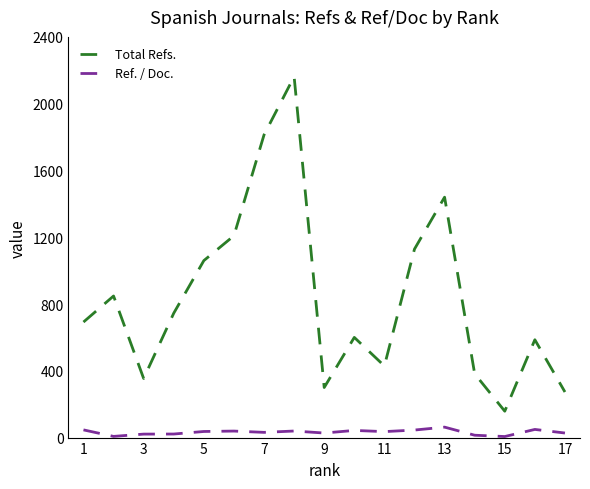

How many interior local valleys does the Total Refs. series have?

4